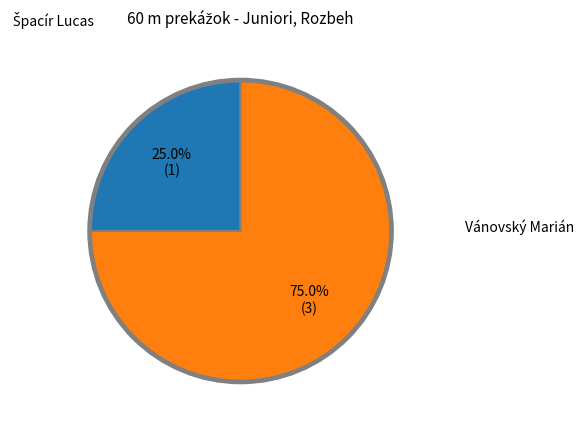

Approximately how many times larger is the value at Špacír Lucas compared to Vánovský Marián?

0.3